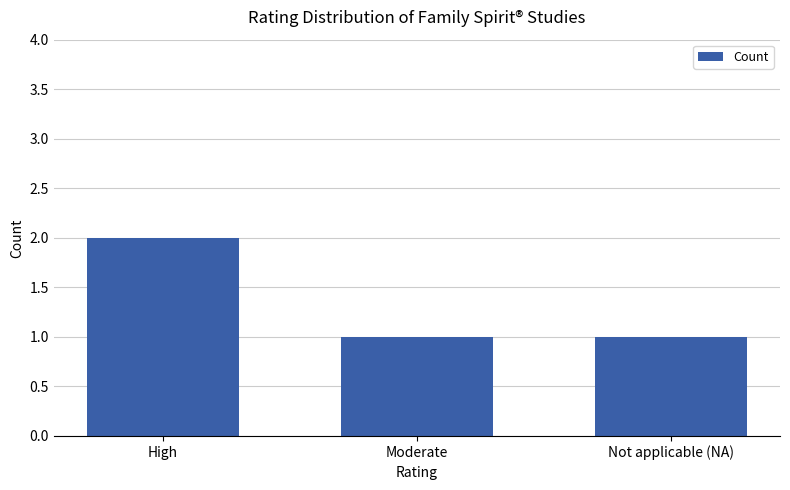

True or false: the data shows 0 at Moderate.

False